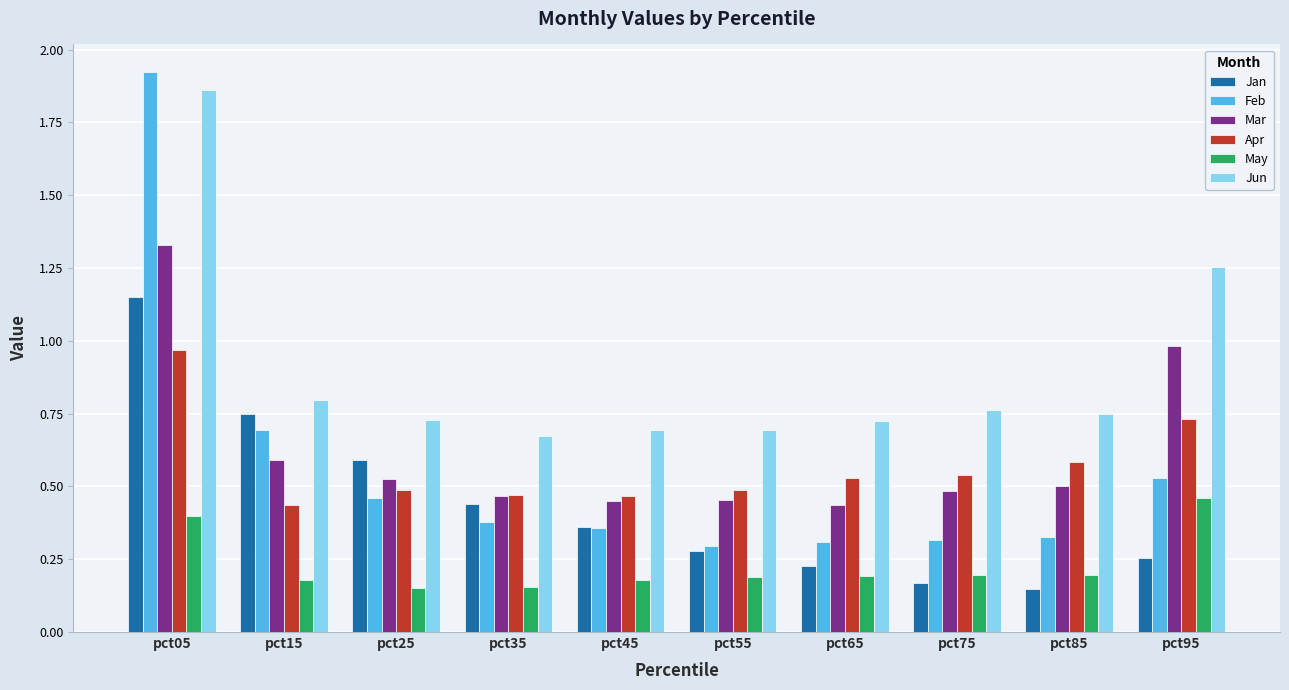

The Jun series shows 0.8 at pct15. True or false?

True